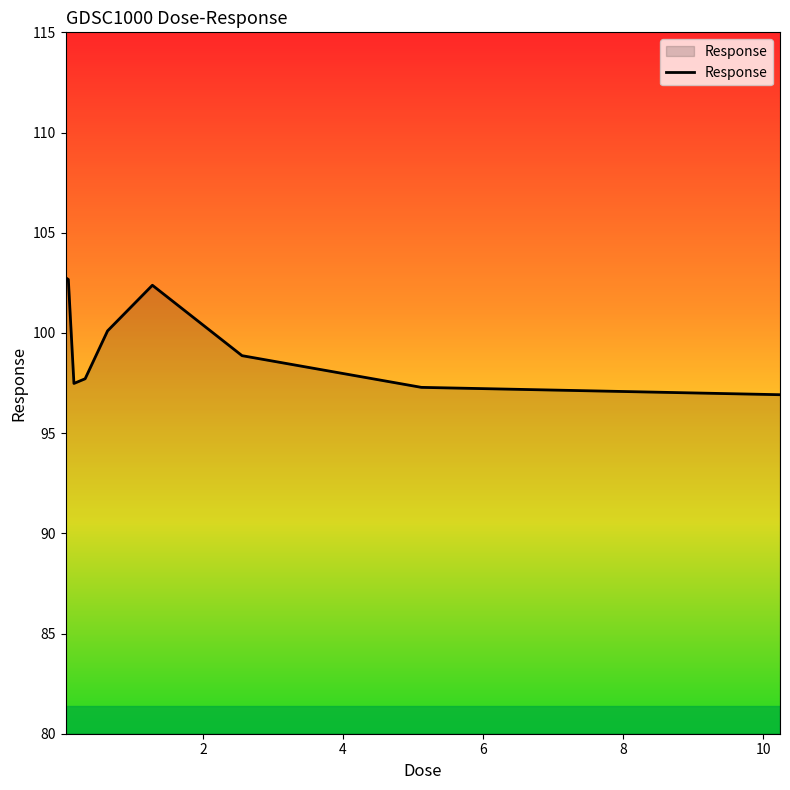

How many values are below 98?

4